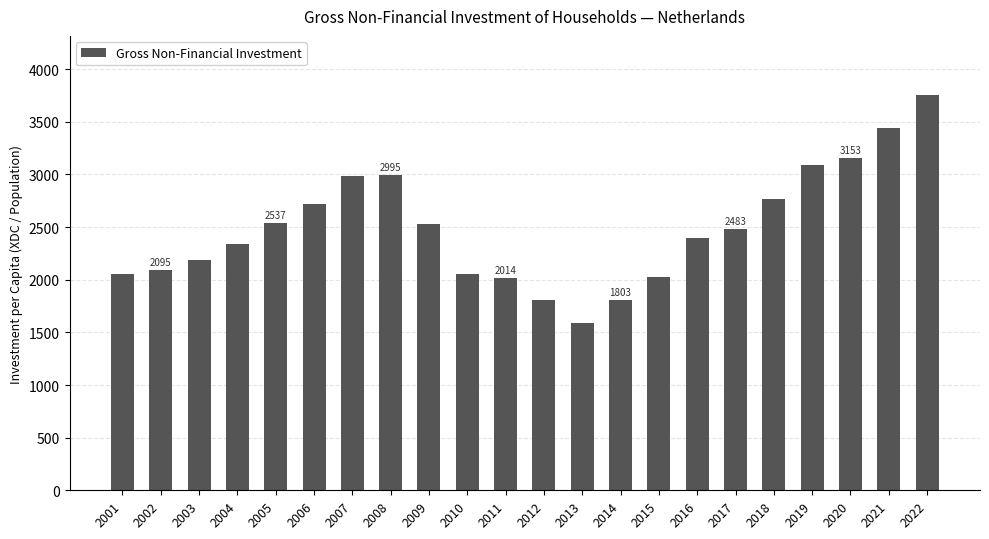

At which category does the chart reach its peak across all series?

2022